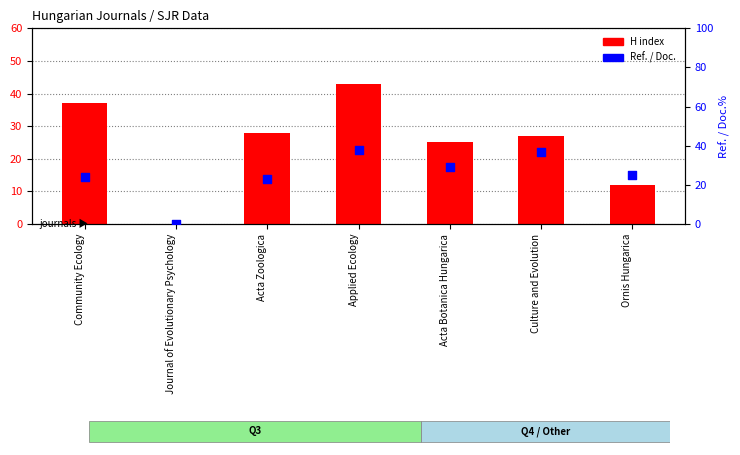

At which category is the sum across all series the highest?

Applied Ecology